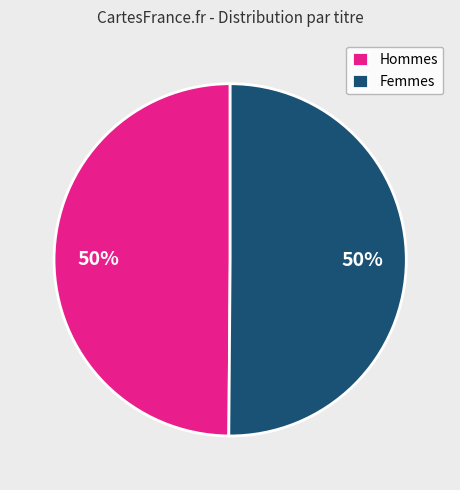

Combined, do Femmes and Hommes account for over 50%?

Yes